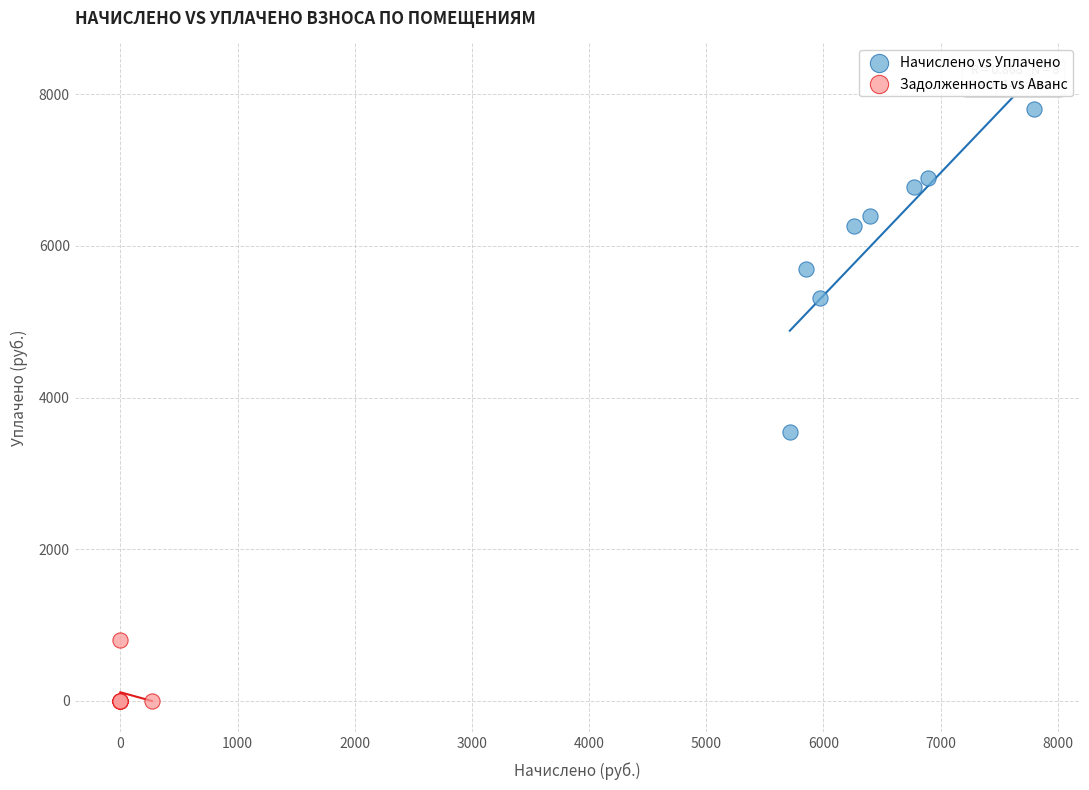

Which series contains the lowest Y value?

Задолженность vs Аванс